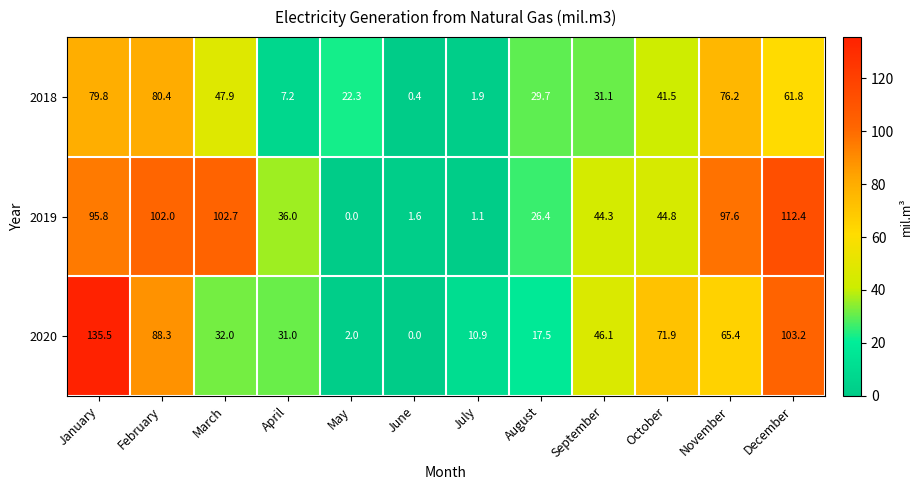

What is the total value across all series at October?

158.2